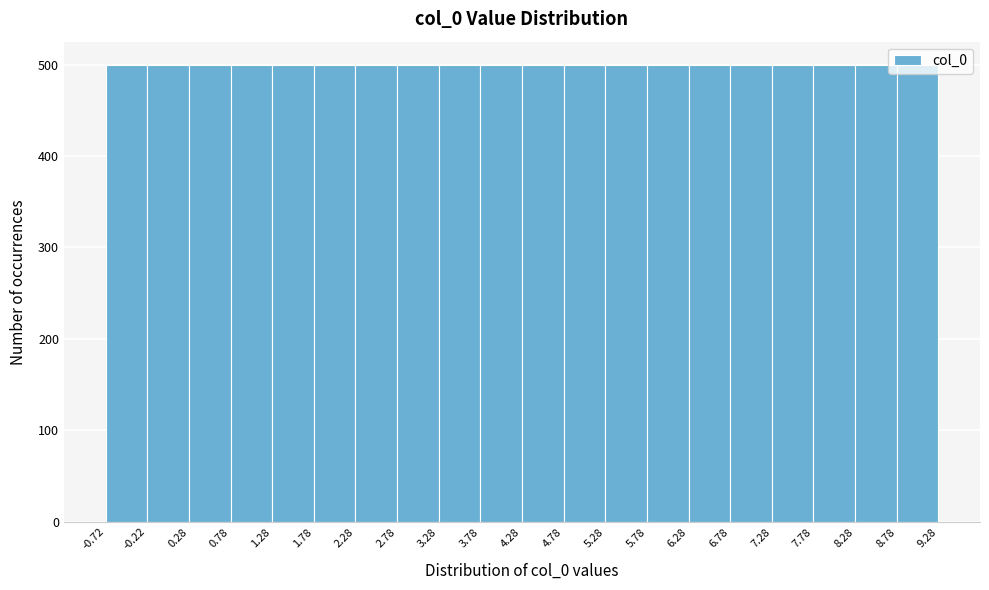

What is the height of the bar covering -0.72 to -0.22 on the x-axis? The values are not printed on the chart, so give them approximately, as read against the axis.

500